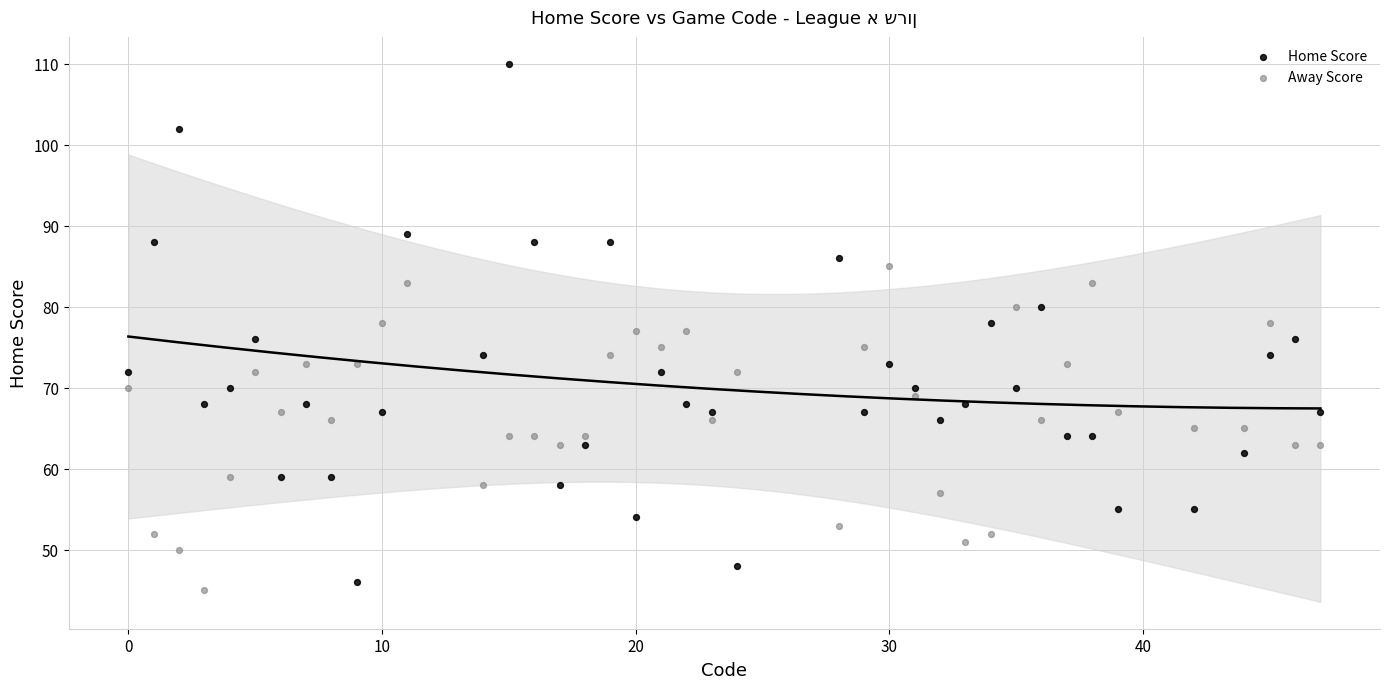

Across all data points, what is the range of Y values (max minus min)?

65